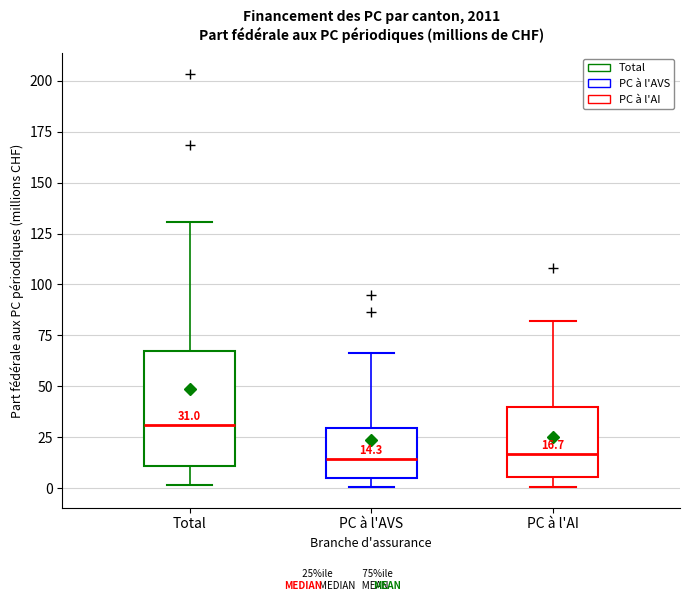

Which box is the tallest, from its lower edge to its upper edge?

Total